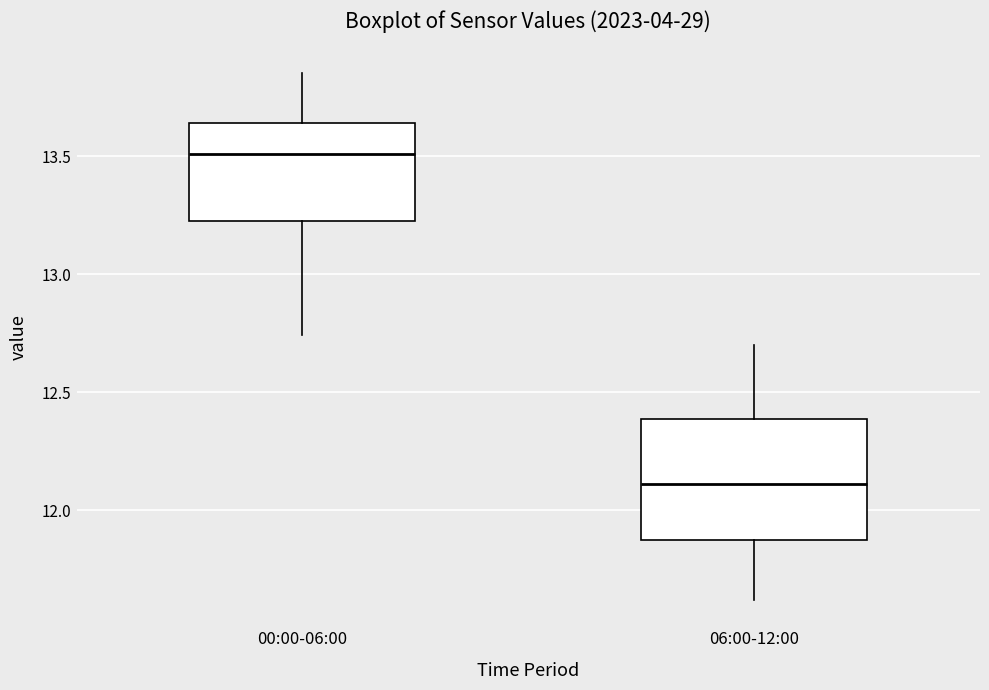

Which box has the lowest median line?

06:00-12:00